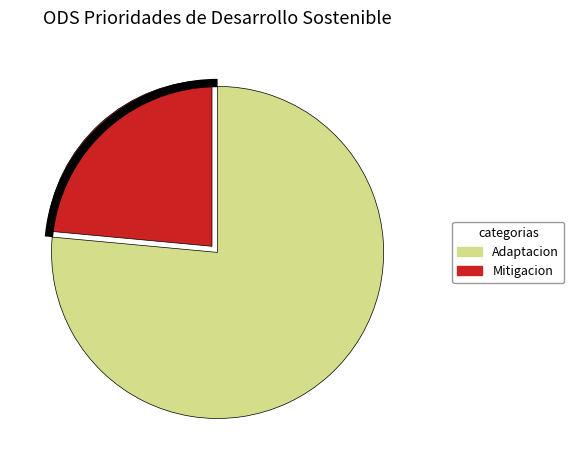

Rank the categories by value from highest to lowest.

Adaptacion, Mitigacion